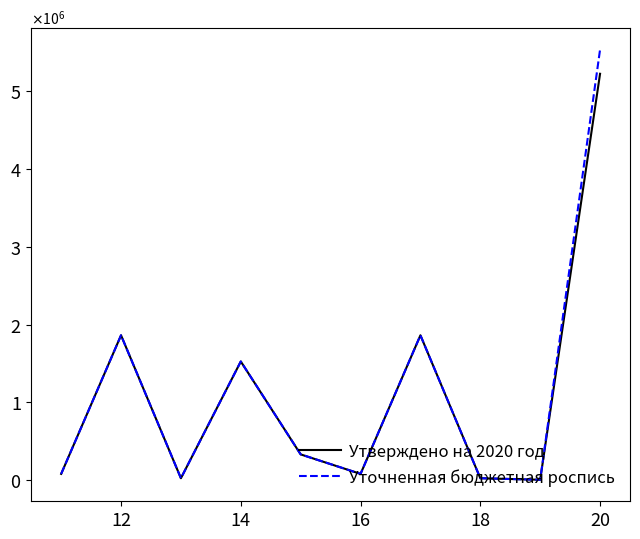

Does the chart display data point markers on the line(s)?

No